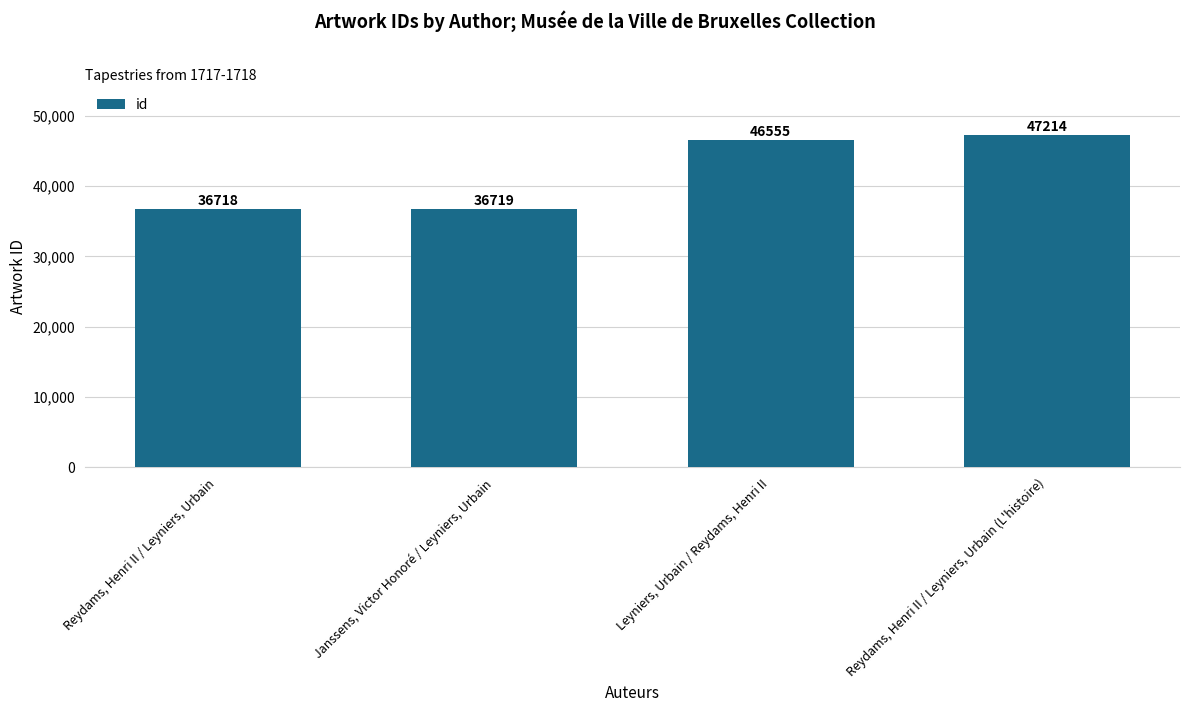

Reading left to right, extract all data points from this chart.

36718	36719	46555	47214